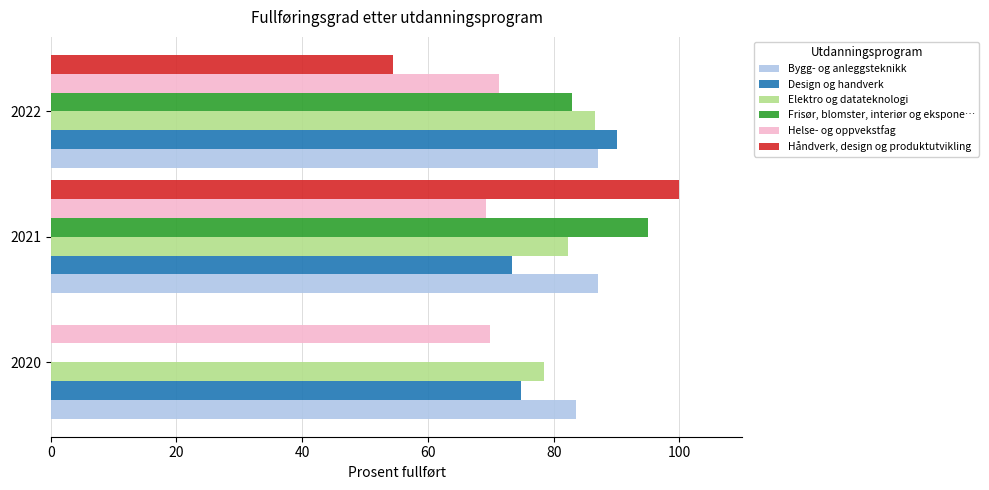

Which series has the largest total across all categories?

Bygg- og anleggsteknikk